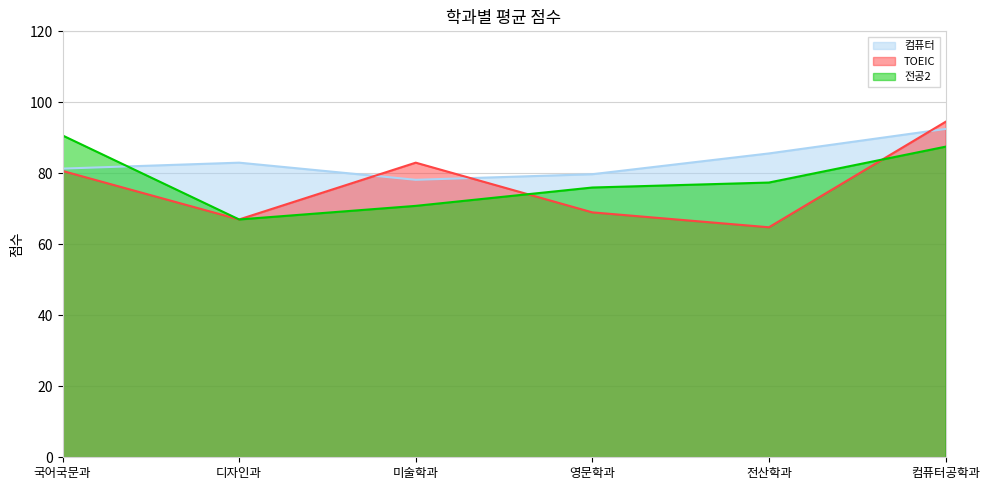

At which label is 전공2 closest to 78?

전산학과